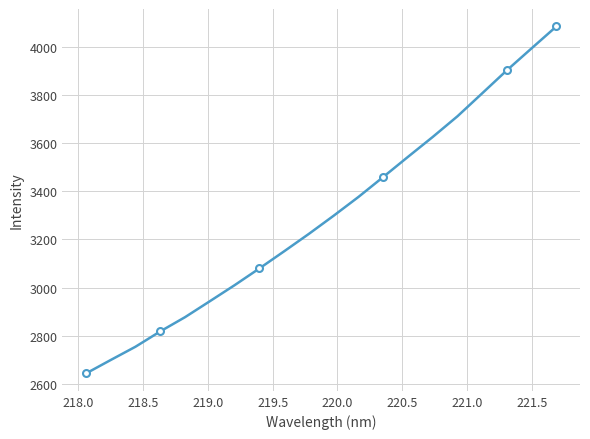

How many lines are shown in the chart?

1